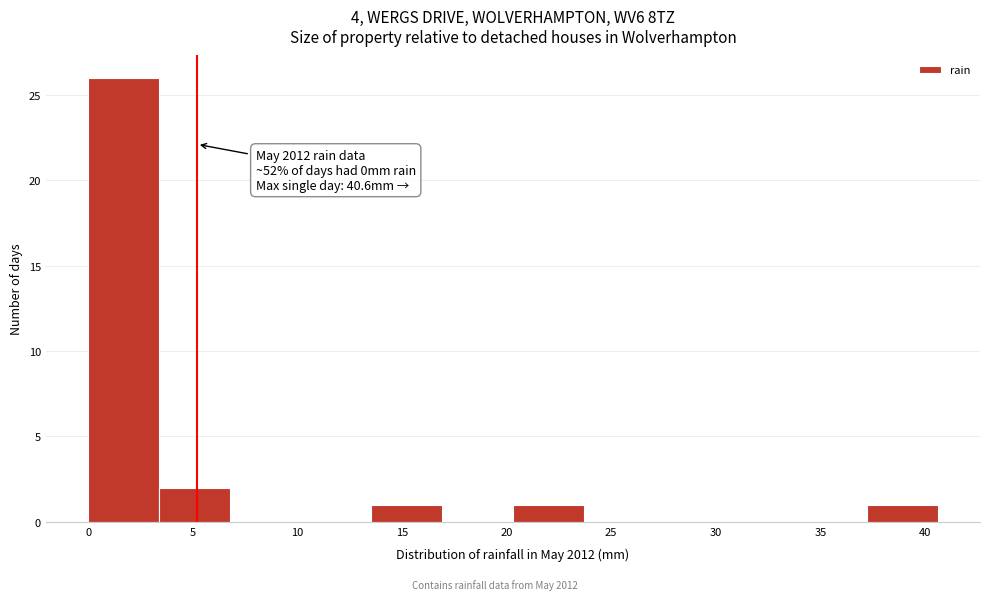

Over which range of the x-axis is the bar tallest?

0.0 to 3.5